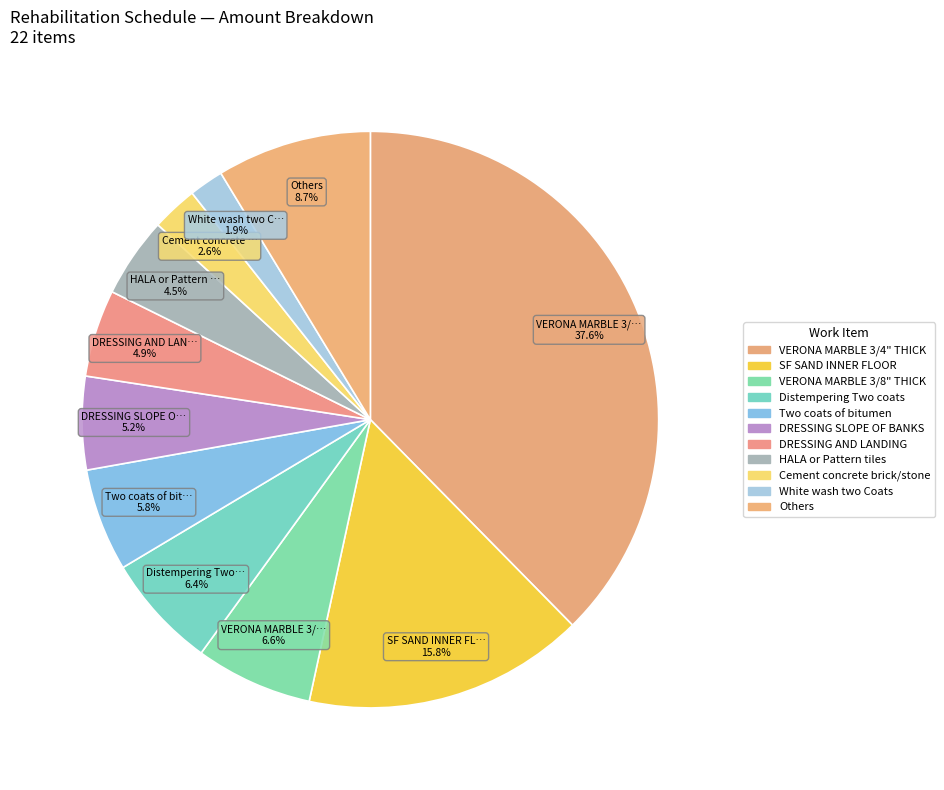

Which slice is the largest?

VERONA MARBLE 3/4" THICK